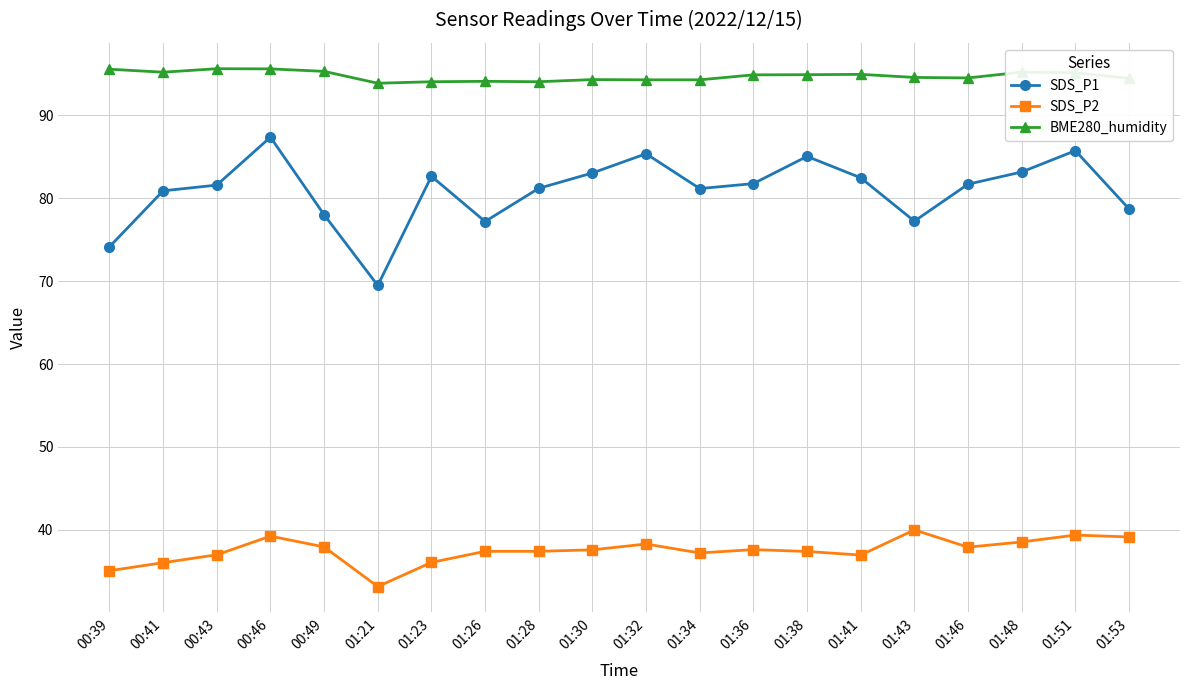

Count the number of data series in this chart.

3